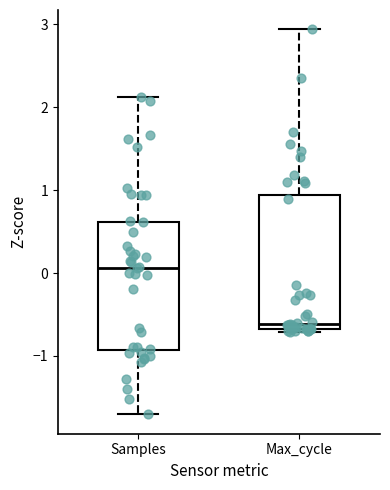

Which box's median line is the lowest?

Max_cycle